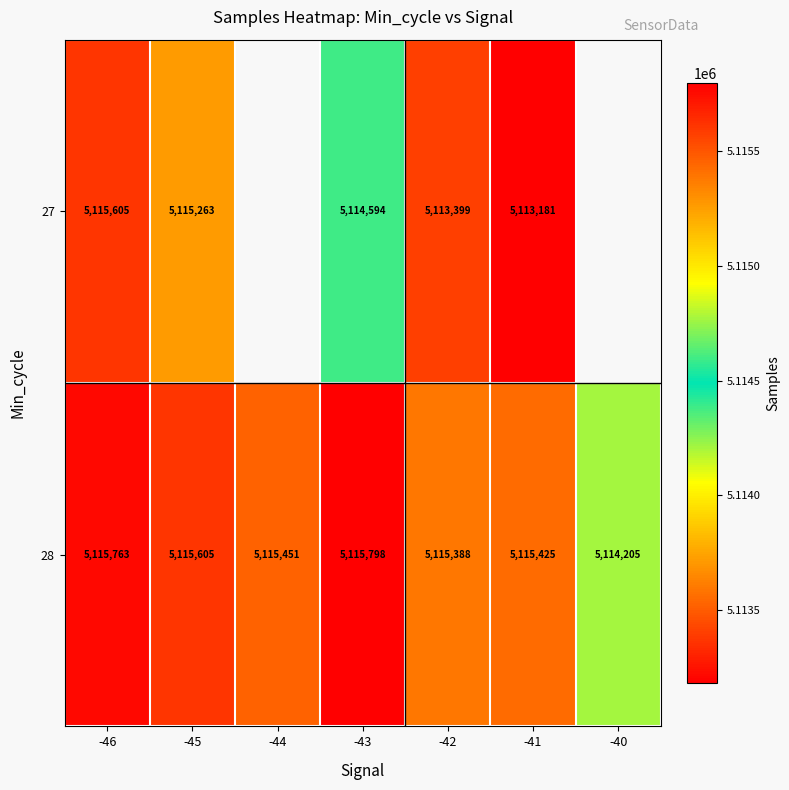

At -46, list the series in order from smallest to largest.

27, 28